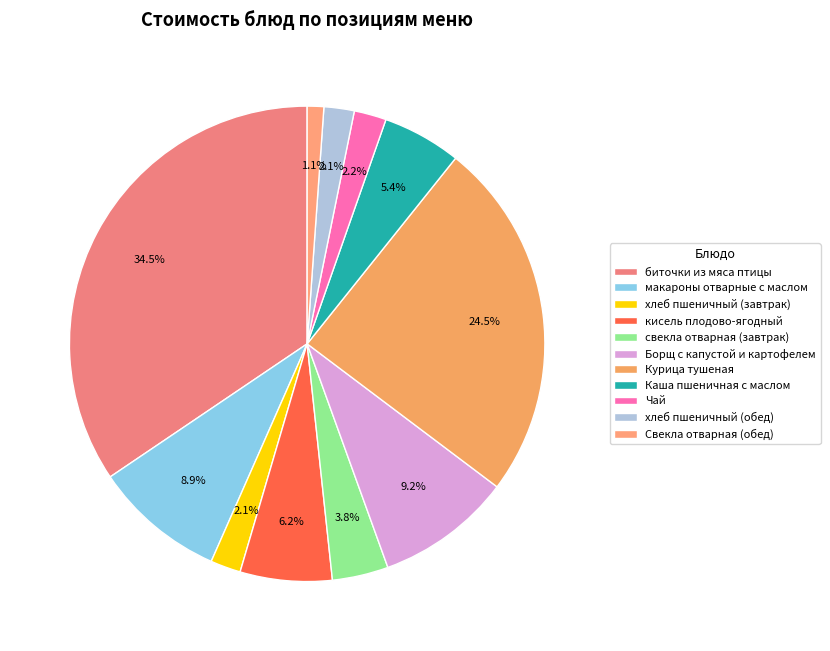

What percentage is the хлеб пшеничный (обед) slice, to the nearest percent?

2%